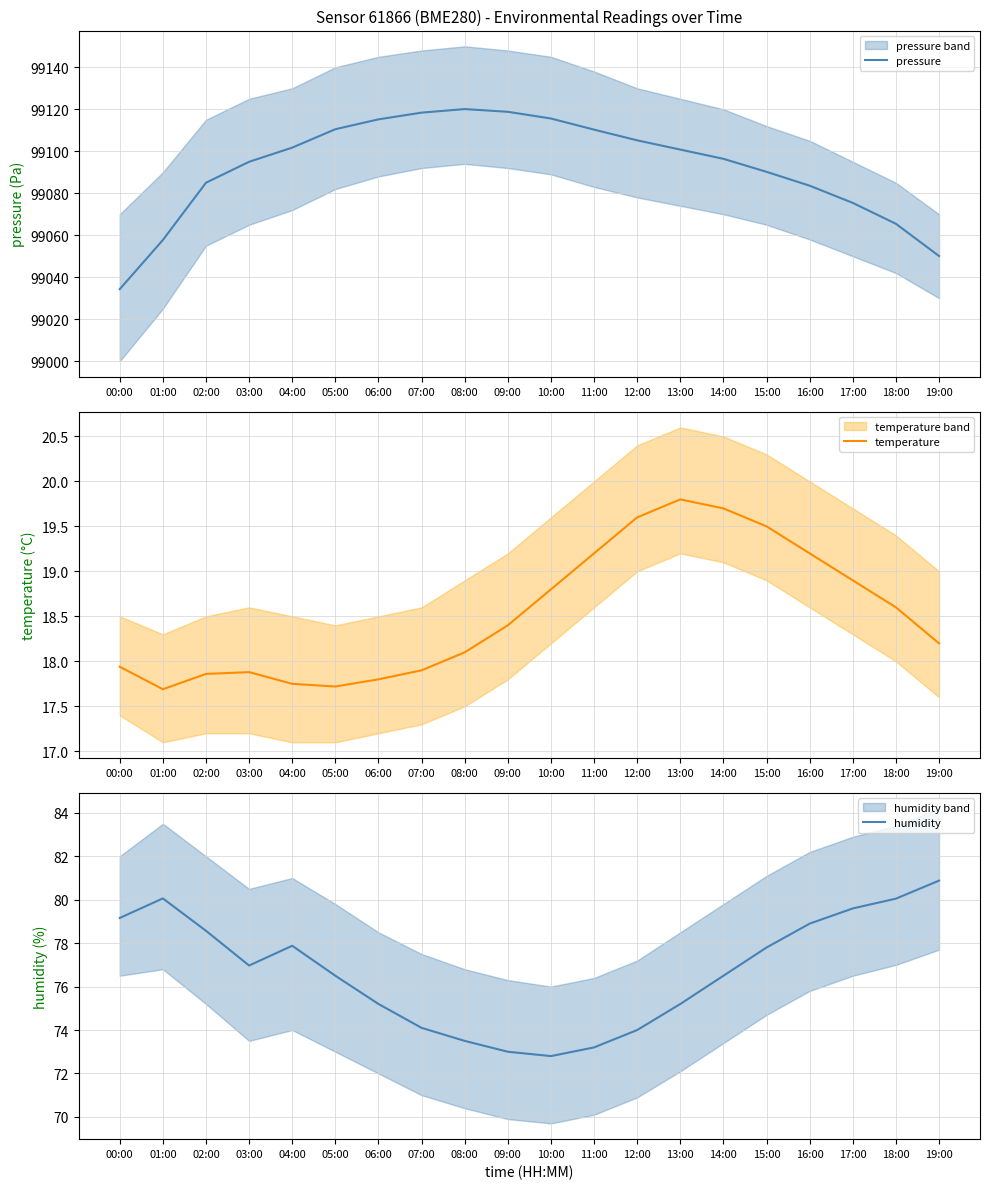

What is the value of the humidity point at the 19th from the left?

80.0